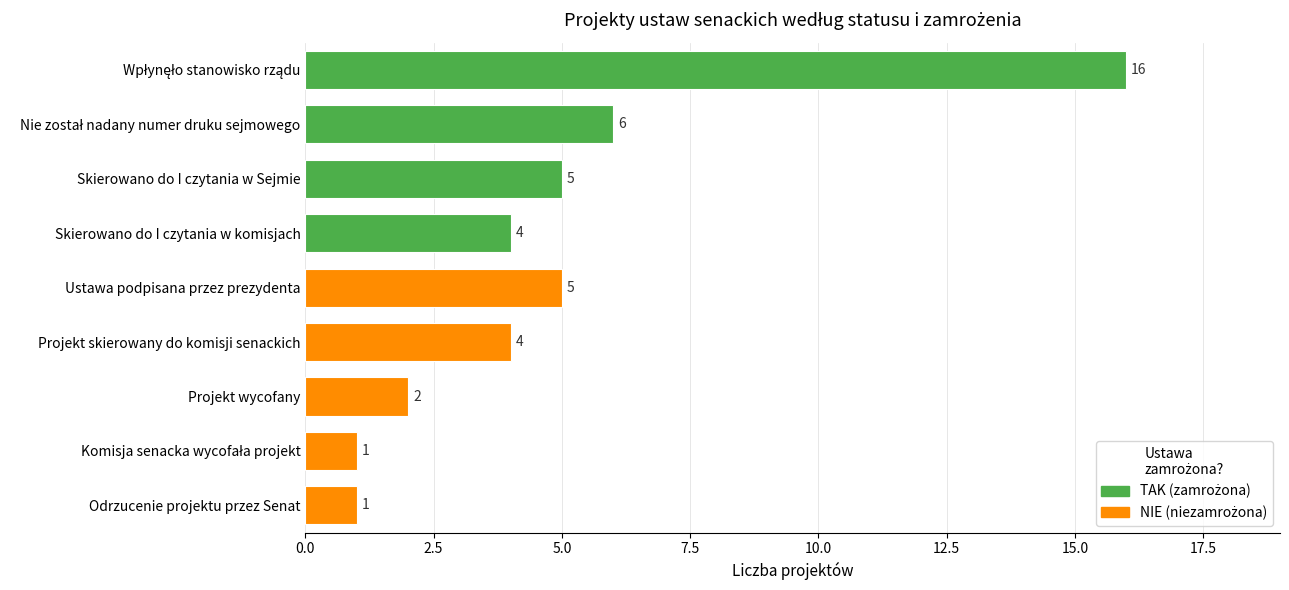

The value at Projekt wycofany is 2. True or false?

True